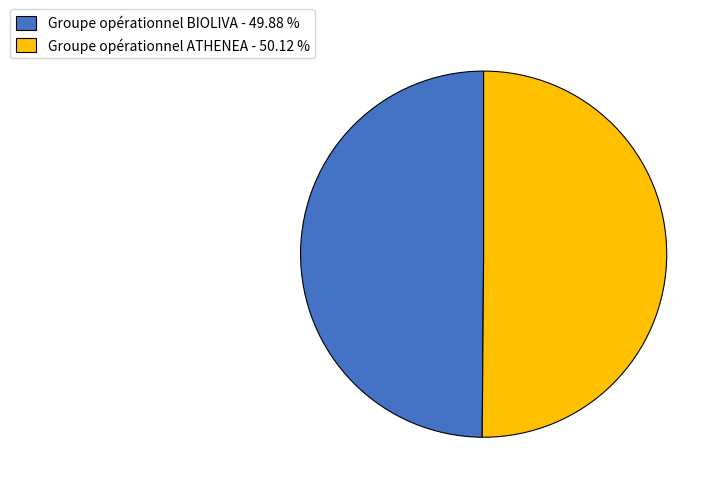

Count the number of slices in the pie.

2